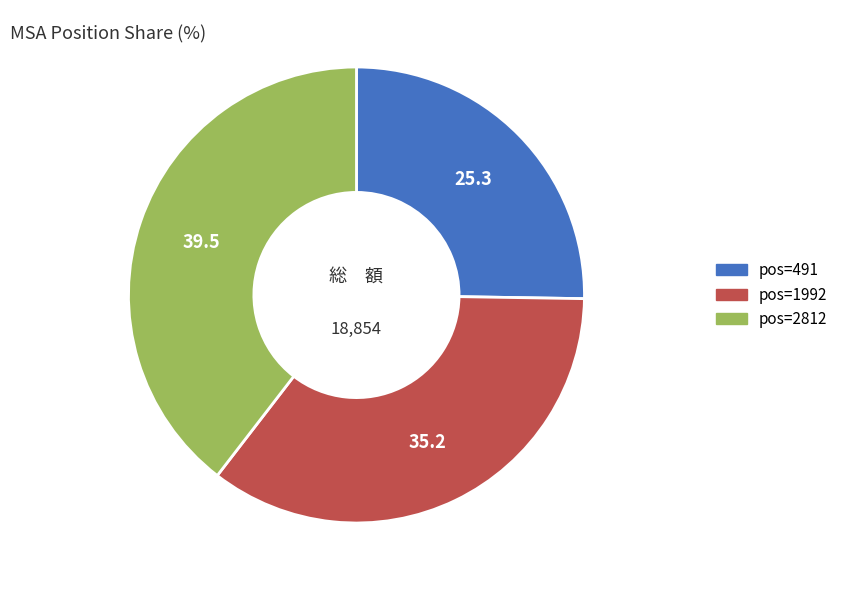

Does any single category account for the majority?

No